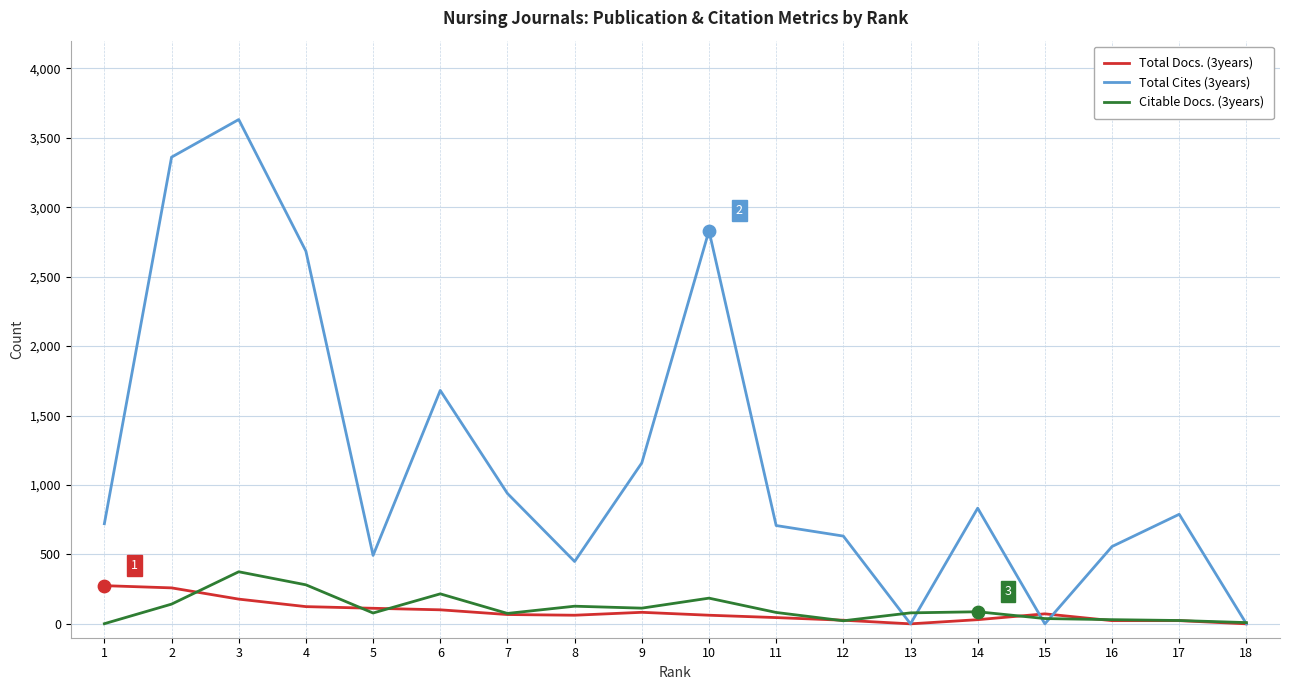

Which series has the widest spread of values?

Total Cites (3years)